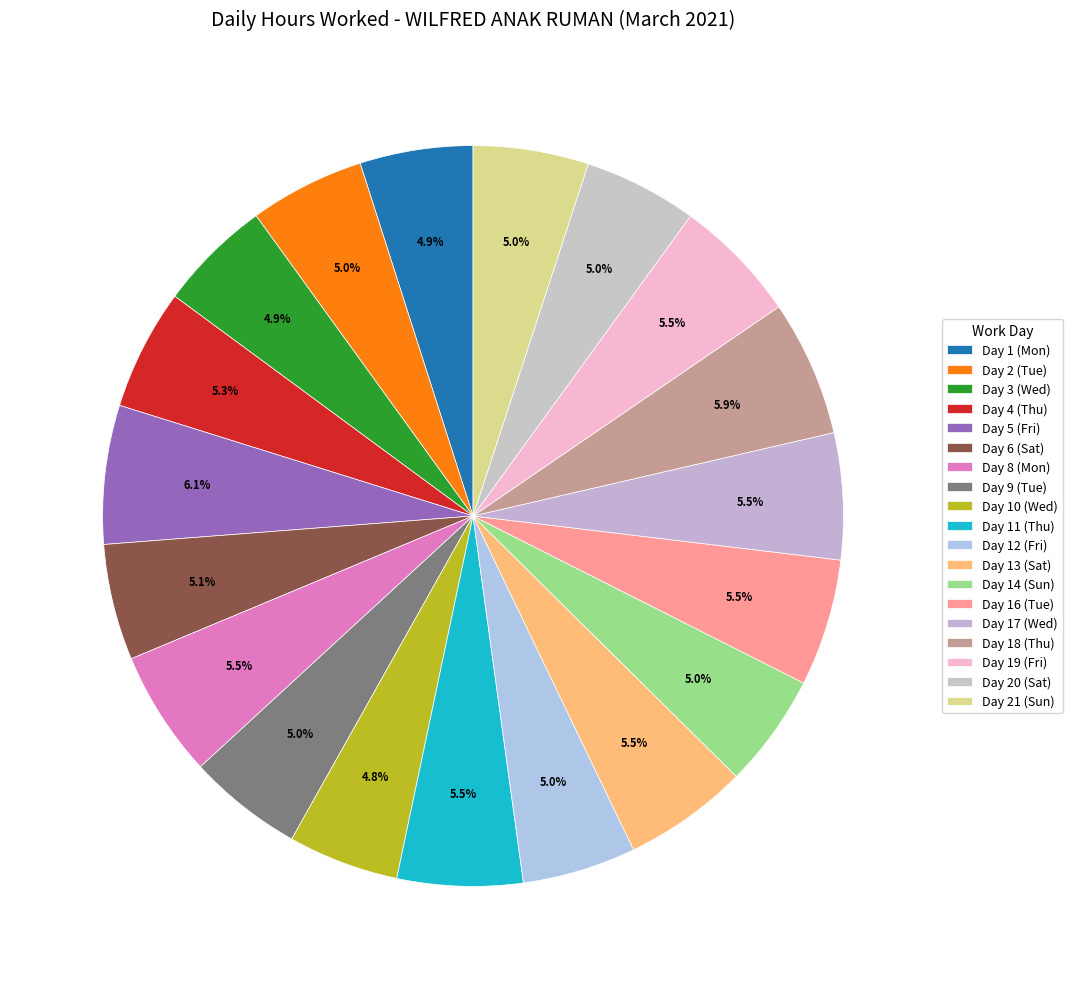

How many segments does this pie chart have?

19